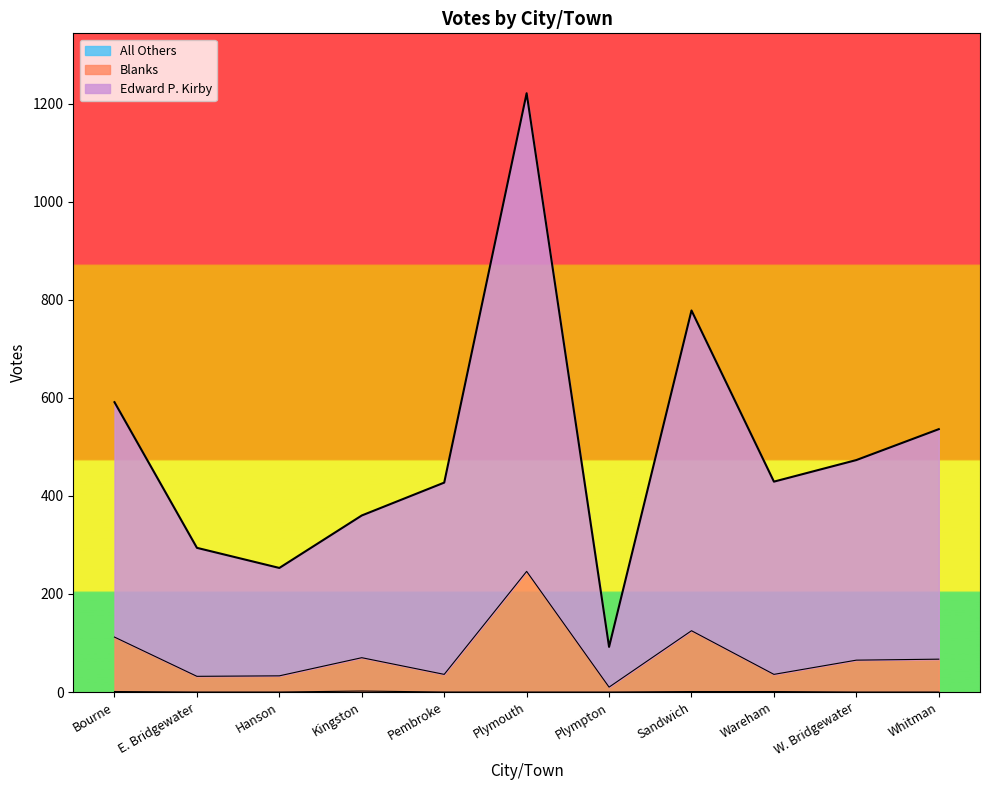

What are all the series names shown in the legend?

Edward P. Kirby, Blanks, All Others